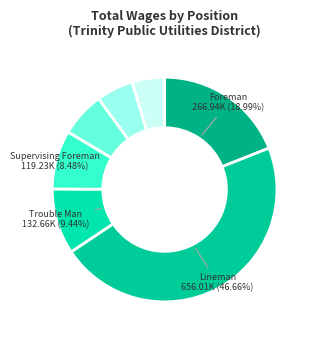

Rank the categories by value from highest to lowest.

Lineman, Foreman, Trouble Man, Supervising Foreman, Utility Worker, Utility Arborist, Grounds Man